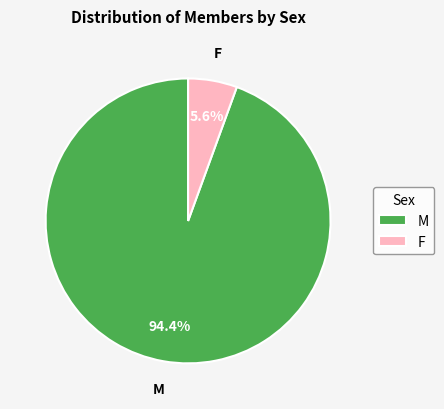

How many slices are in this pie chart?

2